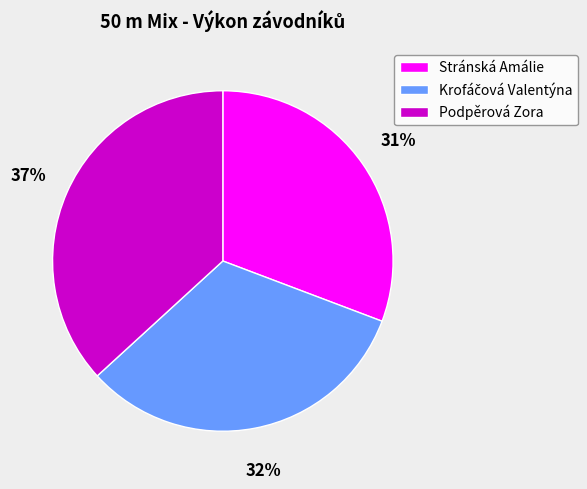

To the nearest percent, what is the average slice percentage?

33%